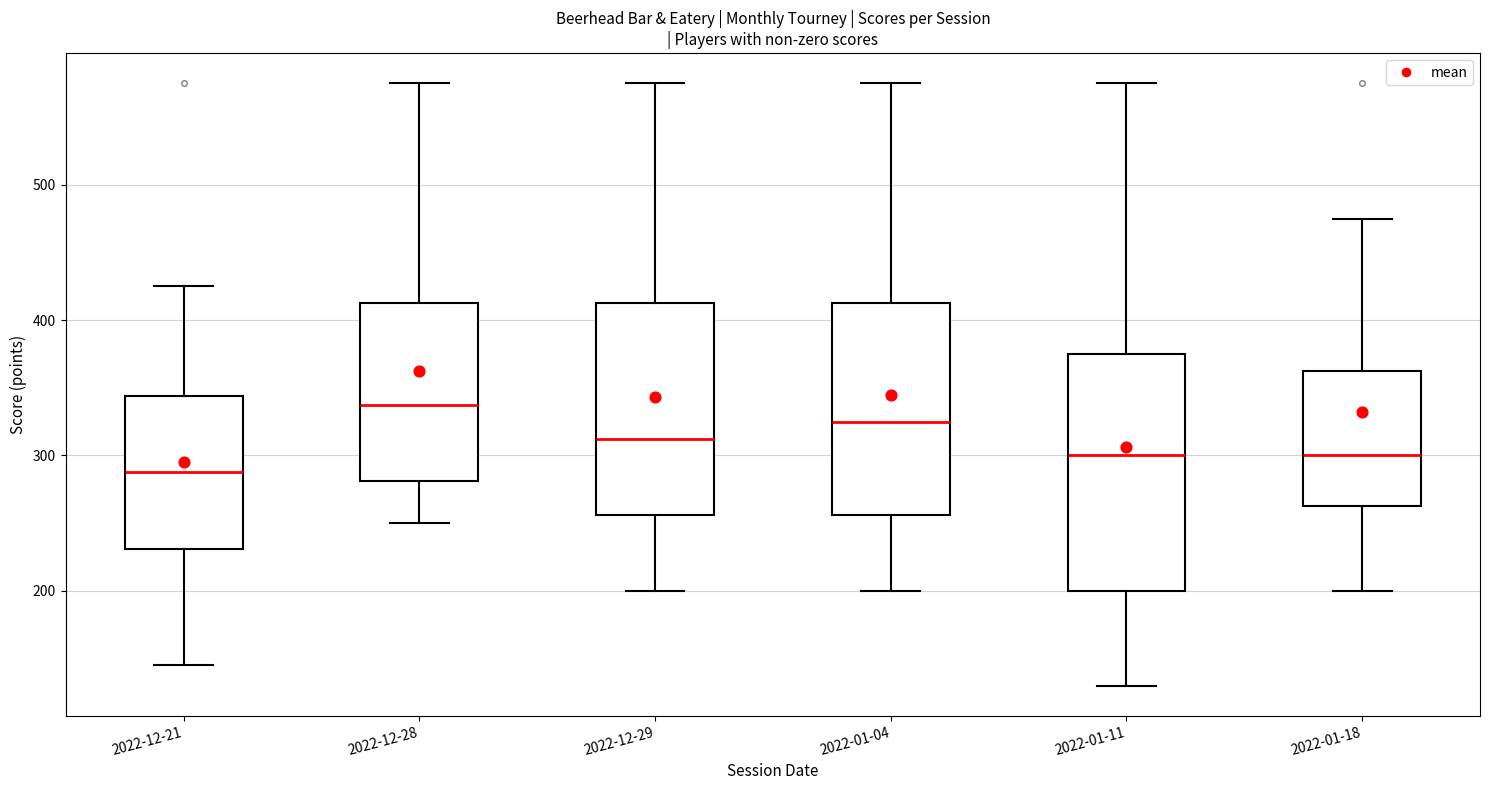

Reading left to right, transcribe this box plot: for each box, give where its median line is, the range the box spans, and where its two whiskers end, as read against the y-axis. The values are not printed on the chart, so give them approximately, as read against the axis.

2022-12-21: median 290, box 230 to 340, whiskers 150 to 430
2022-12-28: median 340, box 280 to 410, whiskers 250 to 580
2022-12-29: median 310, box 260 to 410, whiskers 200 to 580
2022-01-04: median 330, box 260 to 410, whiskers 200 to 580
2022-01-11: median 300, box 200 to 380, whiskers 130 to 580
2022-01-18: median 300, box 260 to 360, whiskers 200 to 480